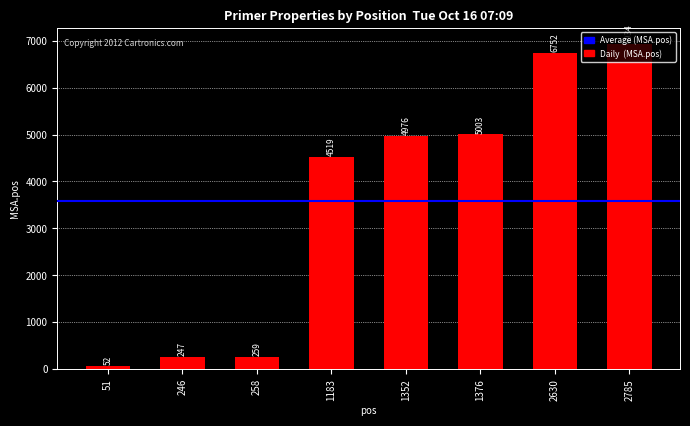

What is the change in value from 258 to 2630?

+6493